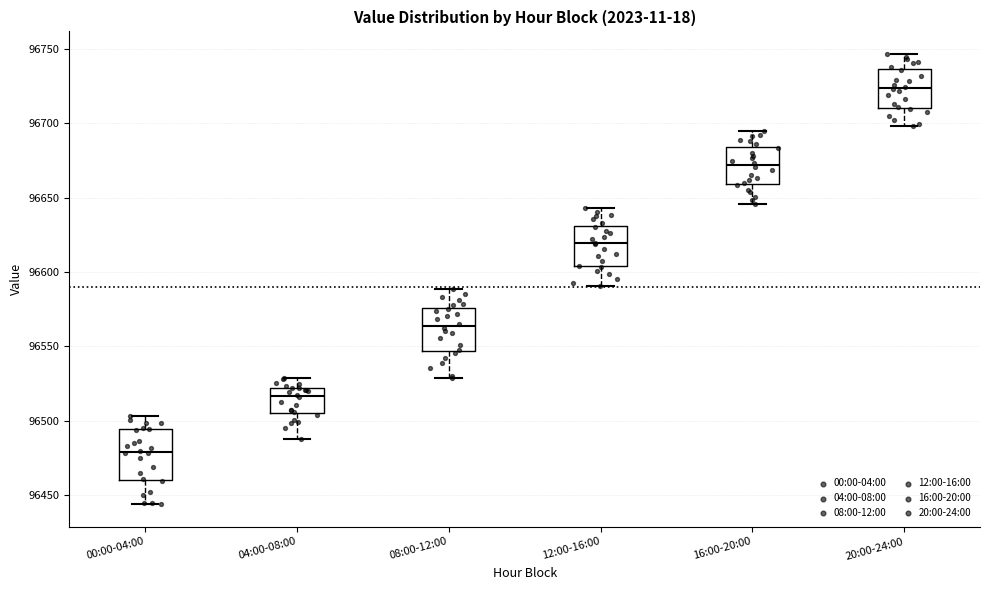

Reading left to right, transcribe this box plot: for each box, give where its median line is, the range the box spans, and where its two whiskers end, as read against the y-axis. The values are not printed on the chart, so give them approximately, as read against the axis.

00:00-04:00: median 96480, box 96460 to 96495, whiskers 96445 to 96505
04:00-08:00: median 96515, box 96505 to 96520, whiskers 96485 to 96530
08:00-12:00: median 96565, box 96545 to 96575, whiskers 96530 to 96590
12:00-16:00: median 96620, box 96605 to 96630, whiskers 96590 to 96645
16:00-20:00: median 96670, box 96660 to 96685, whiskers 96645 to 96695
20:00-24:00: median 96725, box 96710 to 96735, whiskers 96700 to 96745